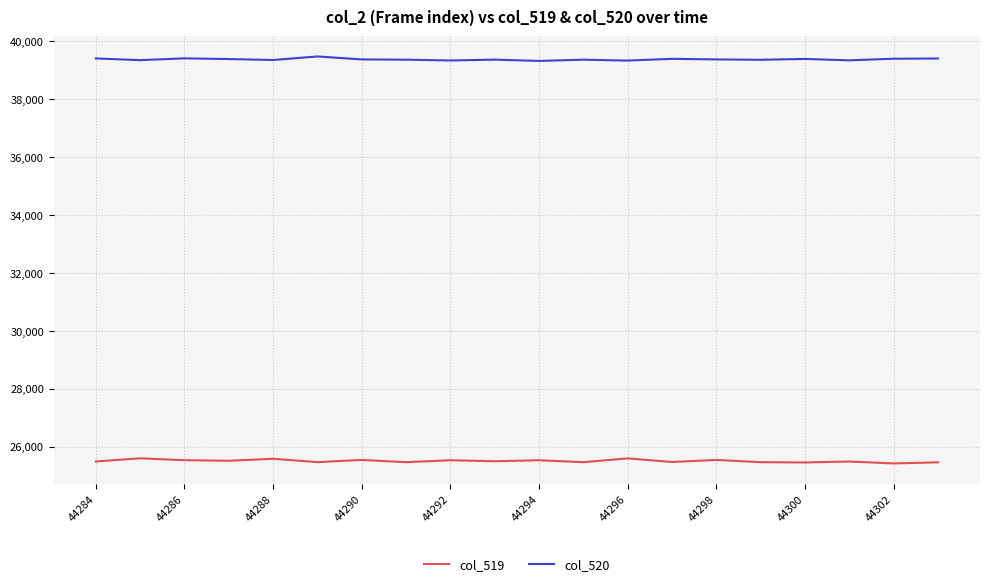

Which series has the largest total across all categories?

col_520